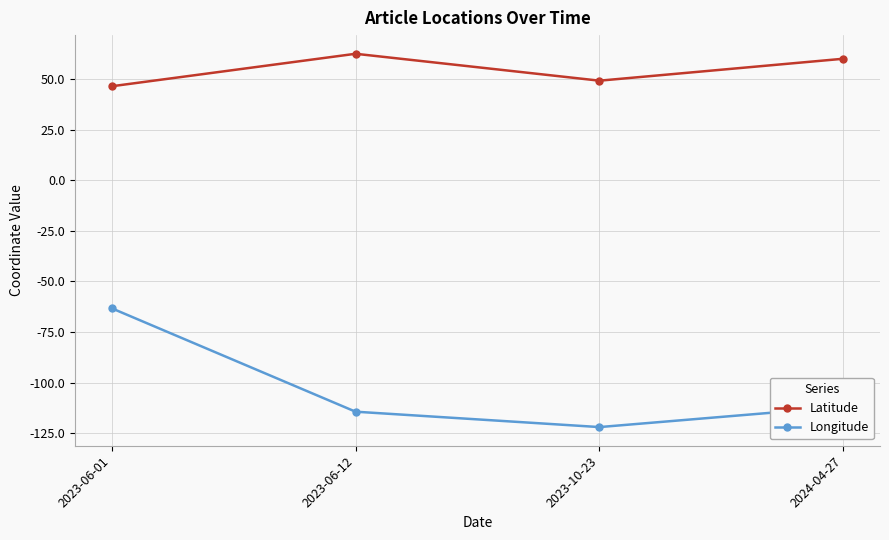

Does the chart display data point markers on the line(s)?

Yes